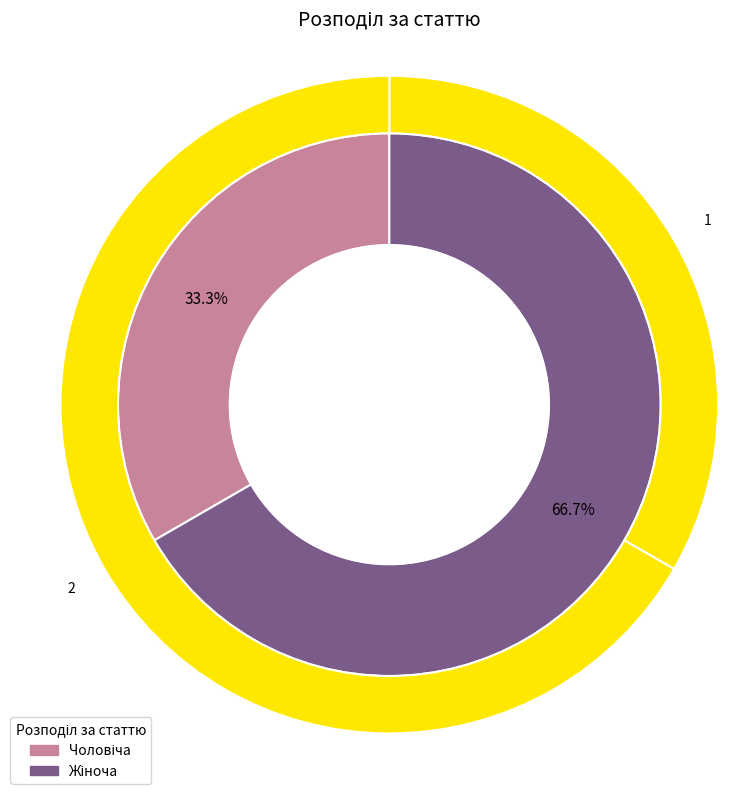

Rank the categories by value from lowest to highest.

Чоловіча, Жіноча